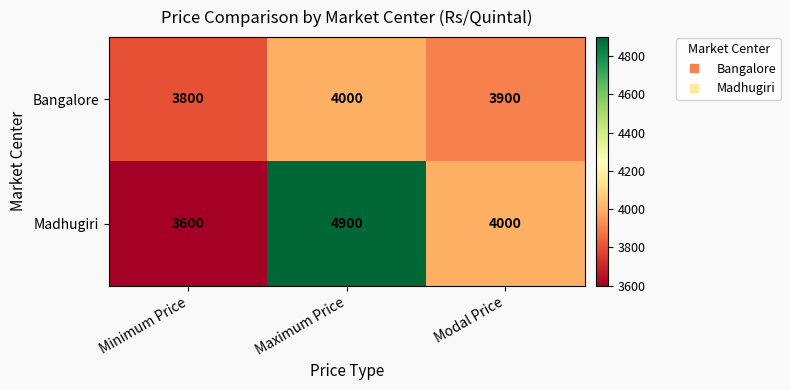

What is the sum of all Madhugiri values?

12500